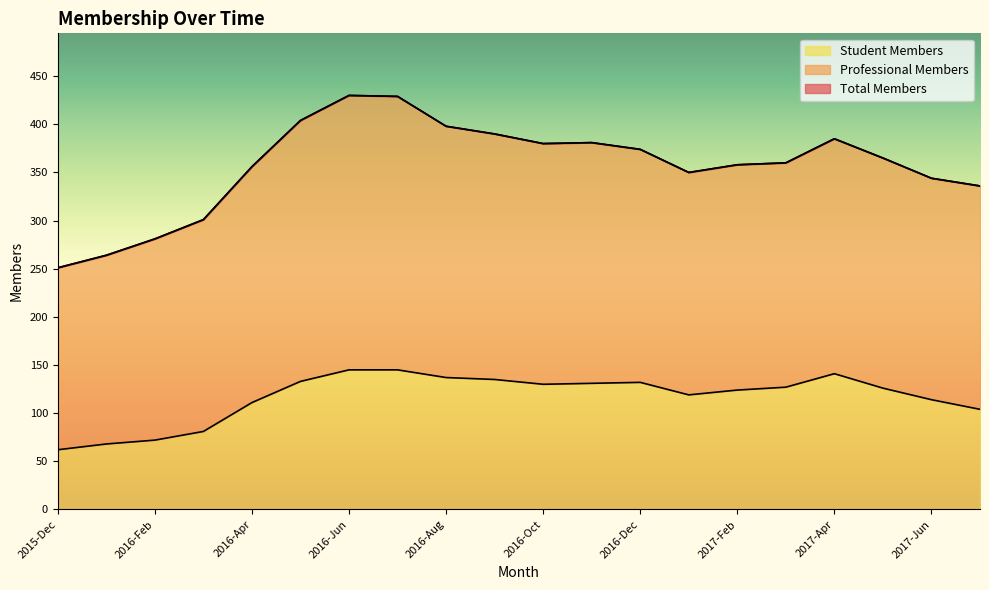

True or false: Total Members and Student Members cross at least once.

False